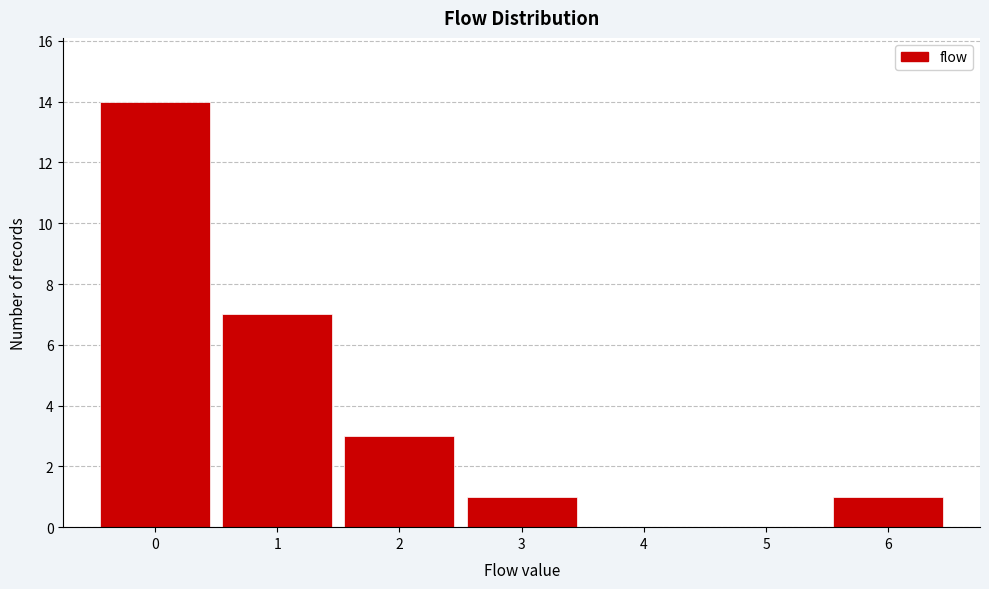

What is the height of the bar covering 5.5 to 6.5 on the x-axis? The values are not printed on the chart, so give them approximately, as read against the axis.

1